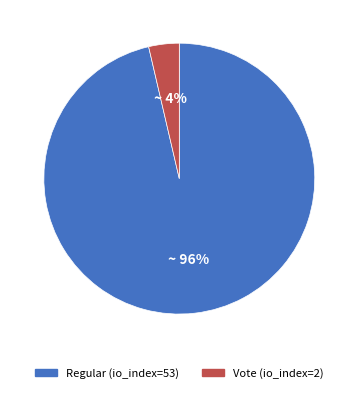

Is it true that Vote (io_index=2) is 4% of the pie?

True